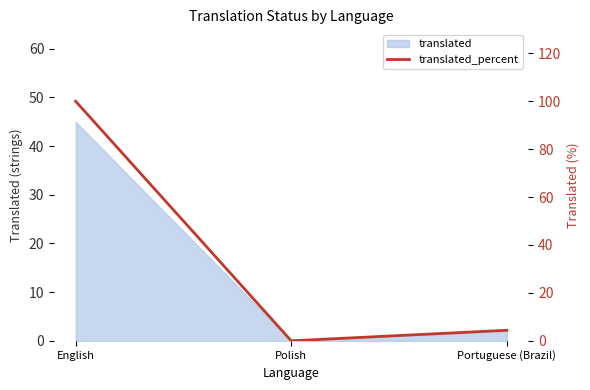

List the labels in order of value, smallest first.

Polish, Portuguese (Brazil), English